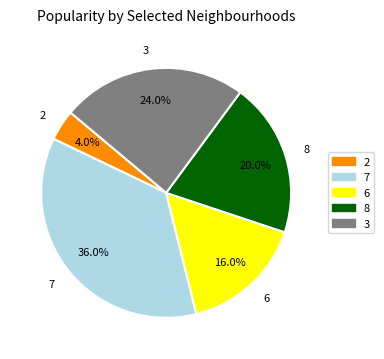

Is there a majority slice in this chart?

No